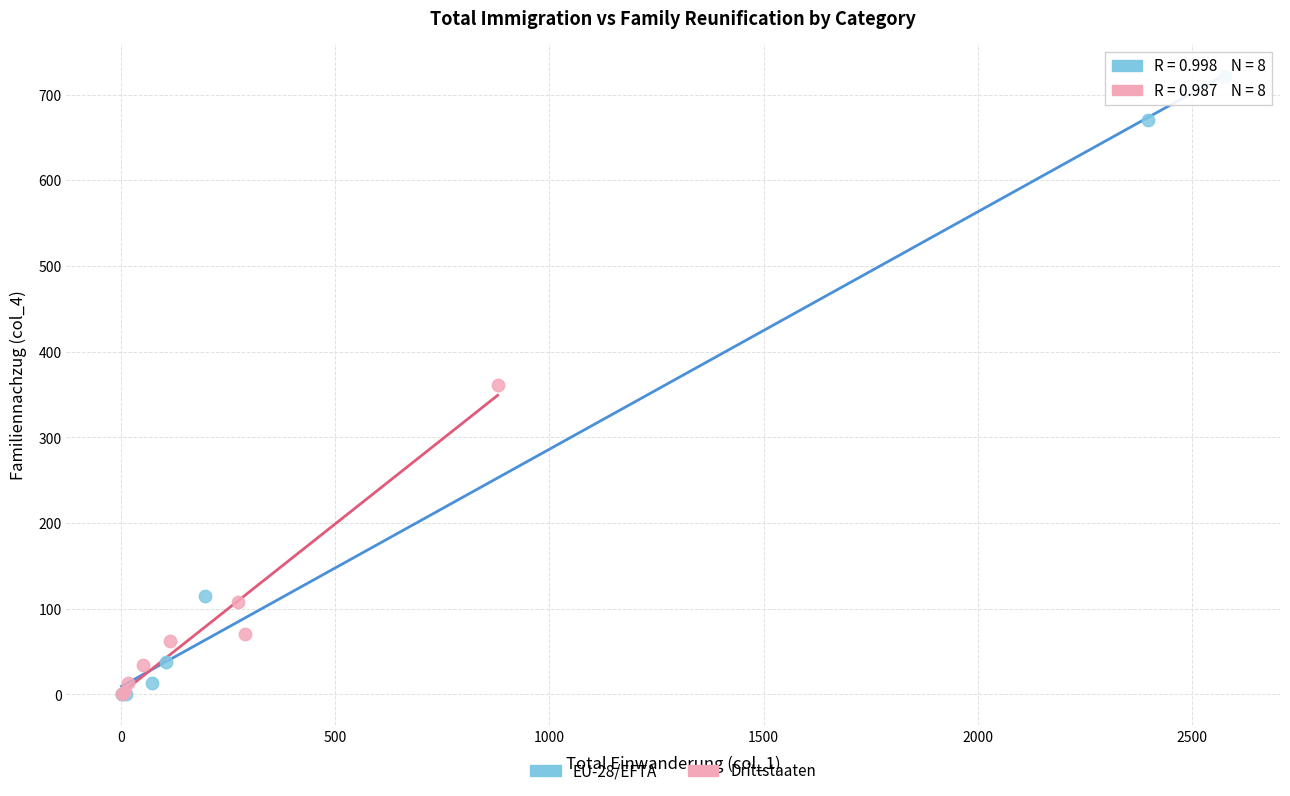

Which series has the largest Y range (max minus min)?

EU-28/EFTA